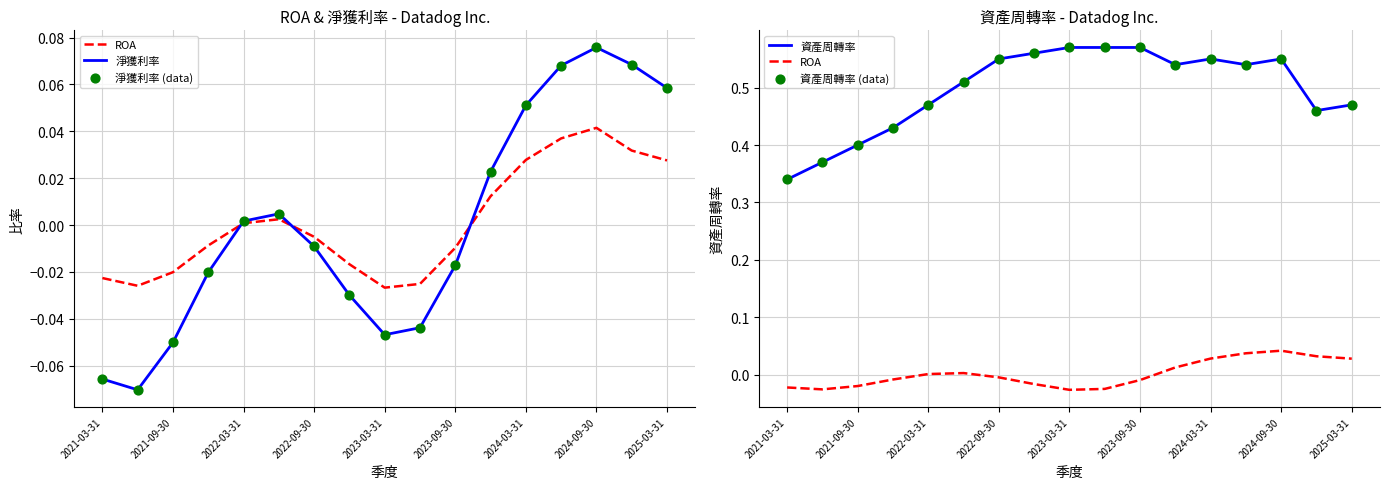

Which series has the largest total across all categories?

資產周轉率